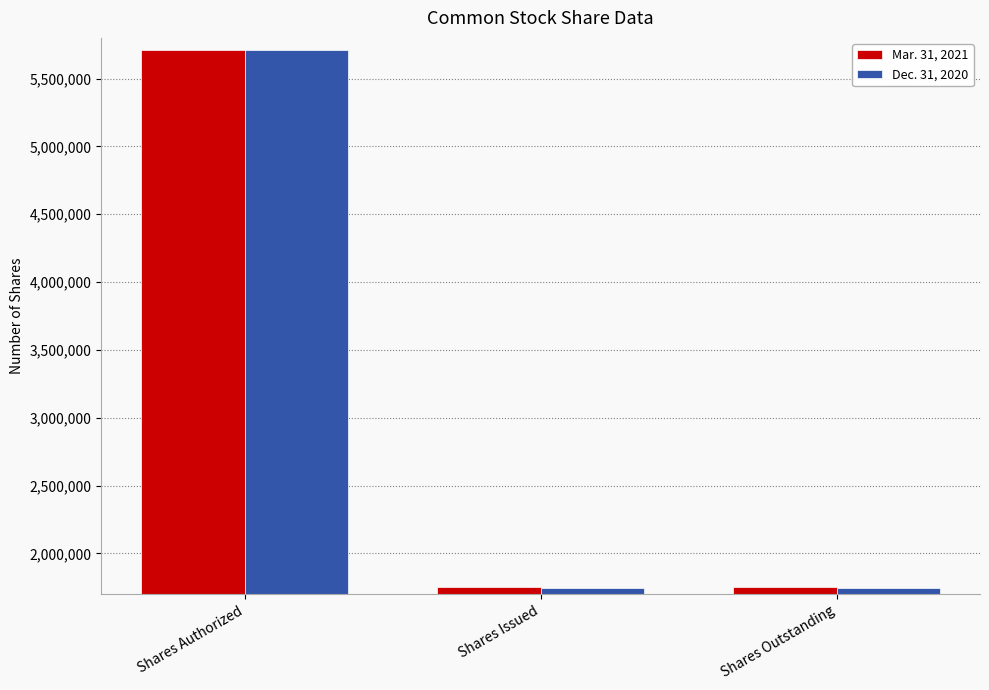

Which series changed the most between Shares Authorized and Shares Issued?

Dec. 31, 2020